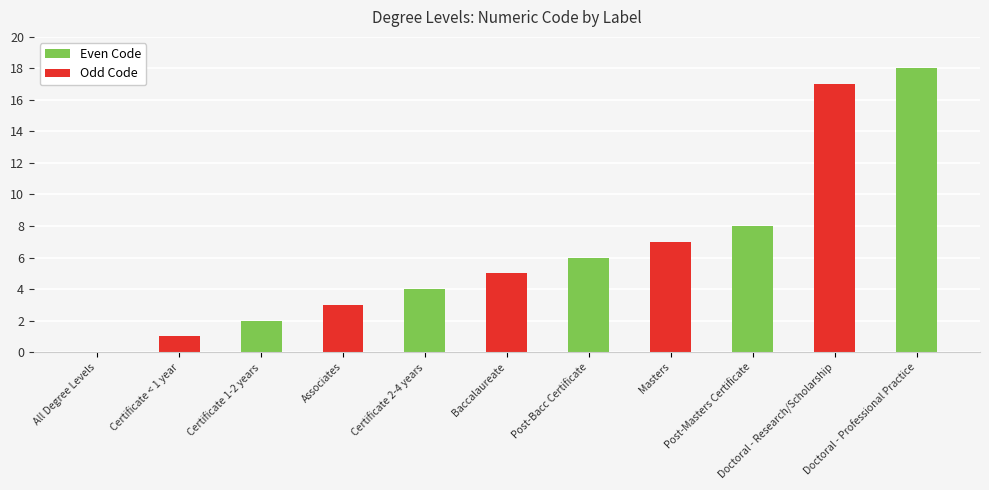

What is the greatest value displayed?

18